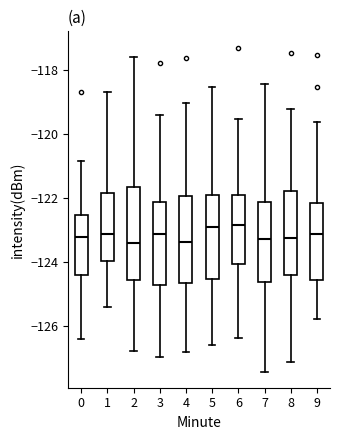

Reading left to right, transcribe this box plot: for each box, give where its median line is, the range the box spans, and where its two whiskers end, as read against the y-axis. The values are not printed on the chart, so give them approximately, as read against the axis.

0: median -123.2, box -124.4 to -122.6, whiskers -126.4 to -120.8
1: median -123.2, box -124.0 to -121.8, whiskers -125.4 to -118.6
2: median -123.4, box -124.6 to -121.6, whiskers -126.8 to -117.6
3: median -123.2, box -124.8 to -122.2, whiskers -127.0 to -119.4
4: median -123.4, box -124.6 to -122.0, whiskers -126.8 to -119.0
5: median -122.8, box -124.6 to -121.8, whiskers -126.6 to -118.6
6: median -122.8, box -124.0 to -122.0, whiskers -126.4 to -119.6
7: median -123.2, box -124.6 to -122.2, whiskers -127.4 to -118.4
8: median -123.2, box -124.4 to -121.8, whiskers -127.2 to -119.2
9: median -123.2, box -124.6 to -122.2, whiskers -125.8 to -119.6